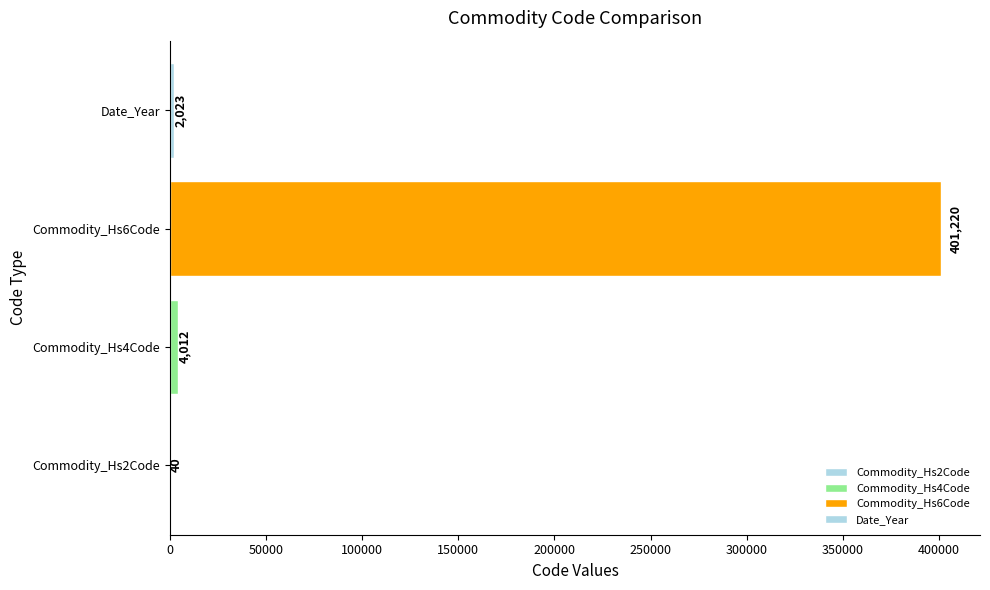

What is the sum of all values?

407295